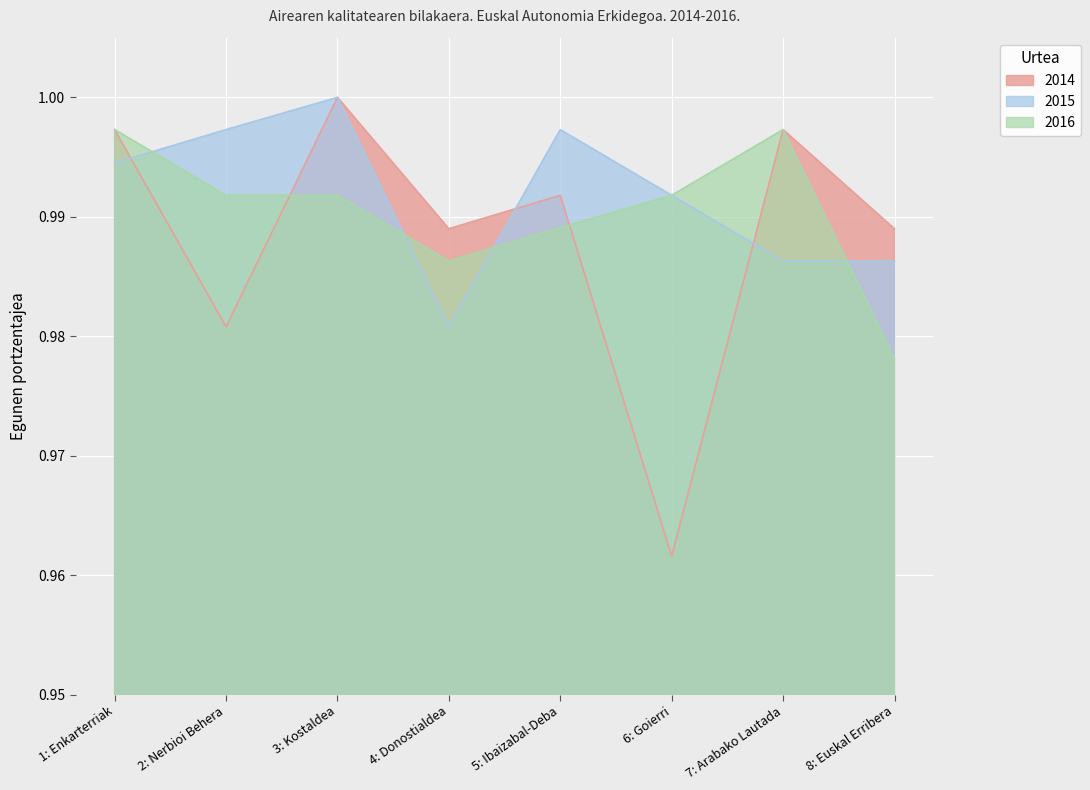

How many lines are shown in the chart?

3